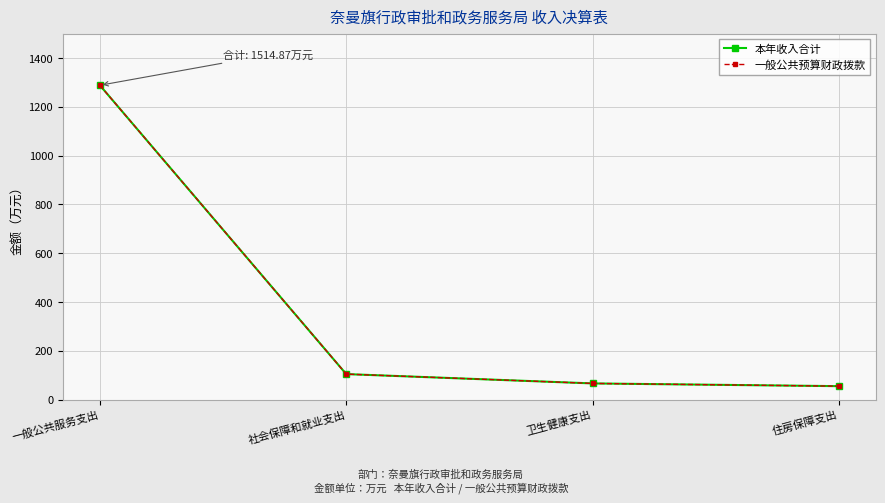

Does the chart have visible grid lines?

Yes